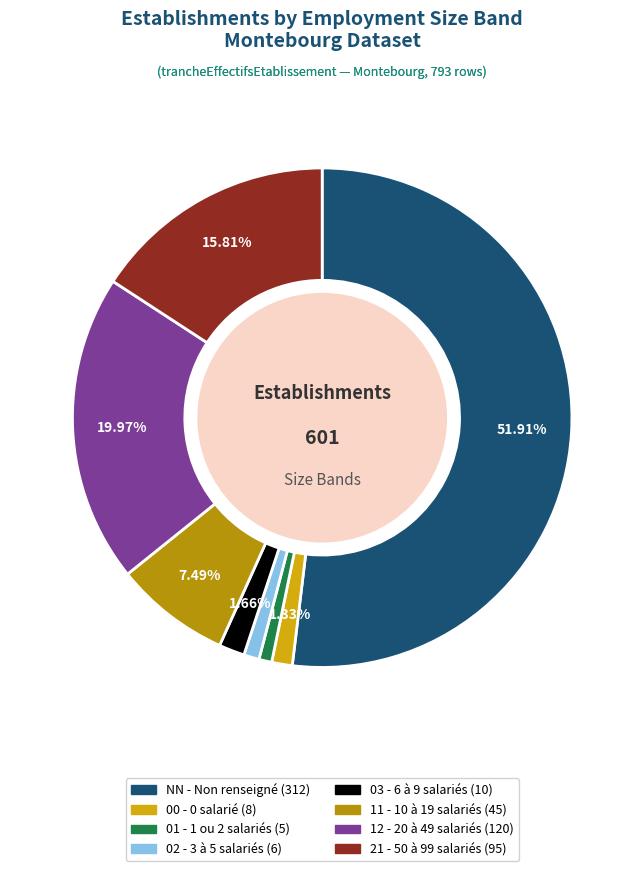

How many slices are in this pie chart?

8